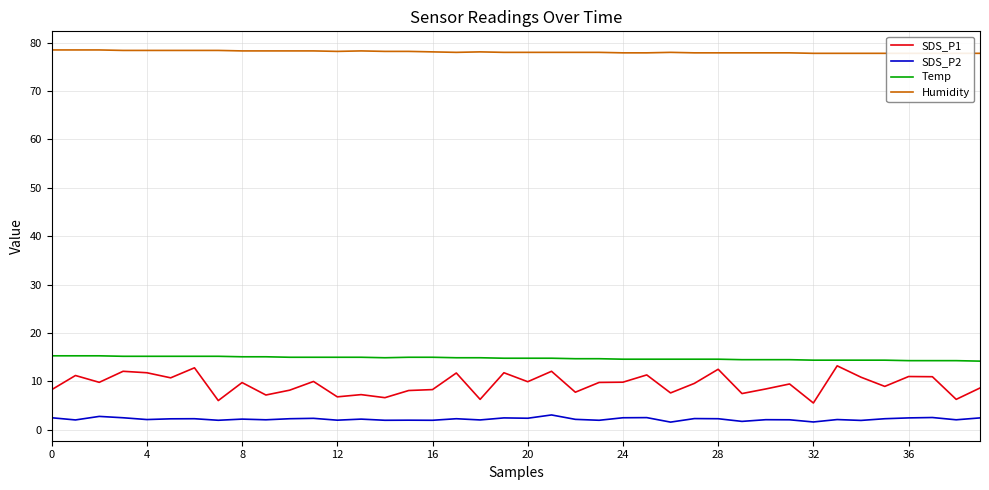

The SDS_P1 series shows 2.7 at 24. True or false?

False